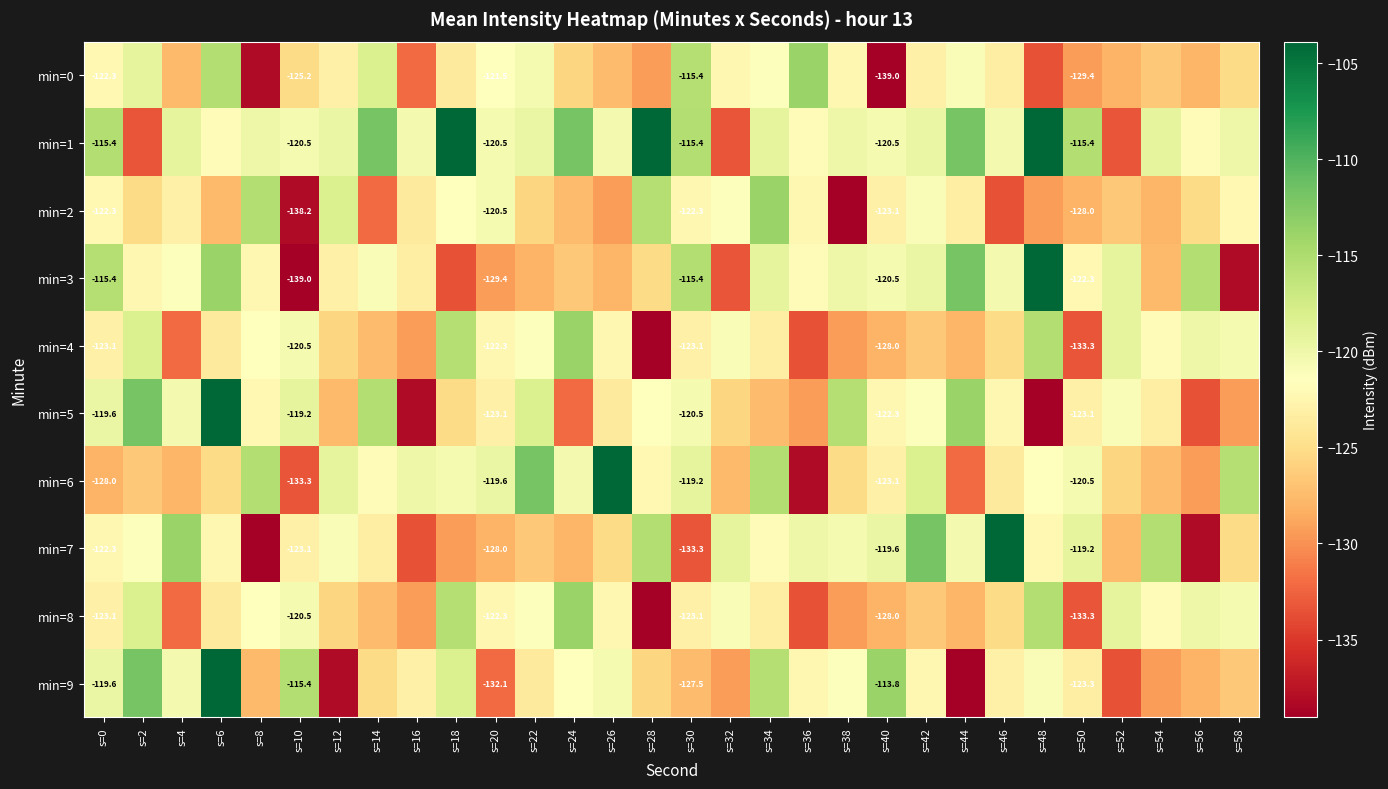

What is the average value of the min=0 series?

-124.7